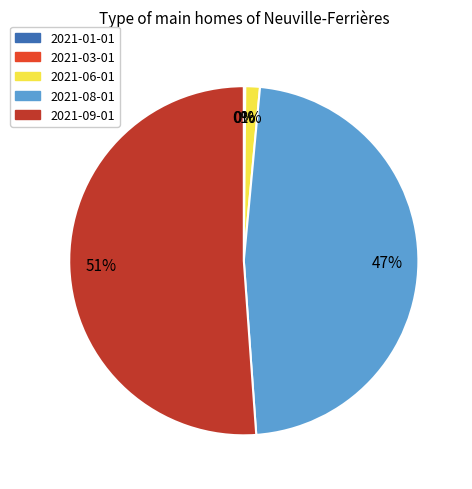

To the nearest percent, what portion does 2021-08-01 represent?

47%